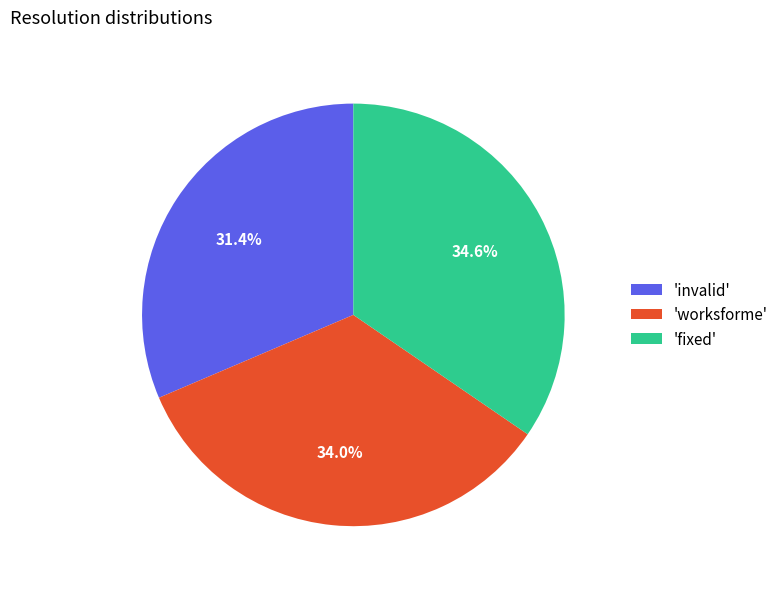

Rank the categories by value from lowest to highest.

'invalid', 'worksforme', 'fixed'